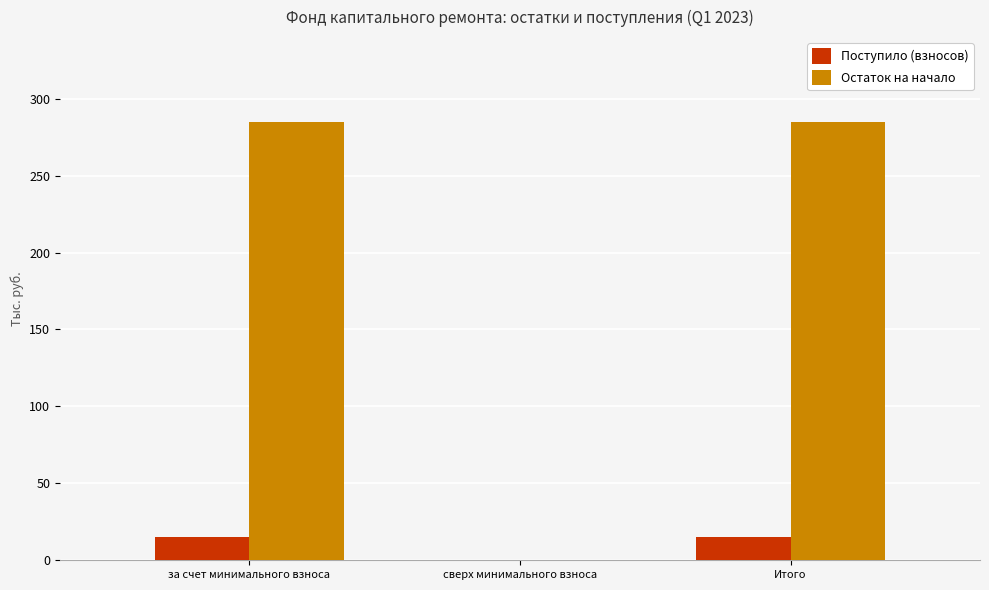

Read the Поступило (взносов) value at за счет минимального взноса.

15.2